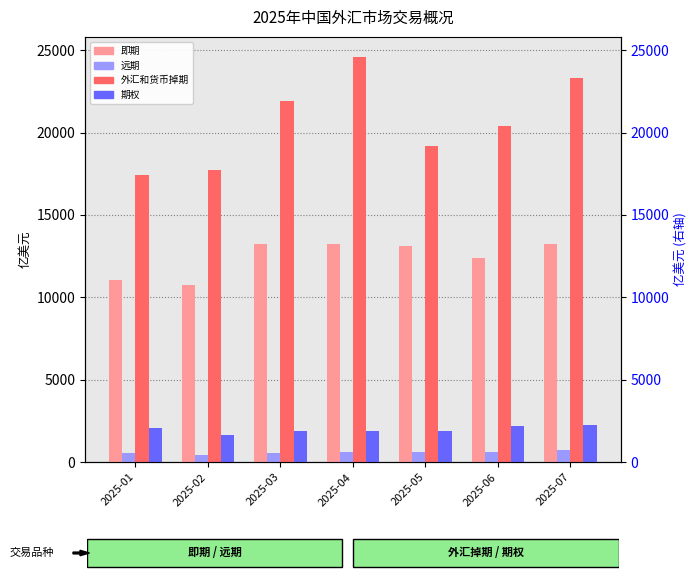

What are all the series names shown in the legend?

即期, 远期, 外汇和货币掉期, 期权